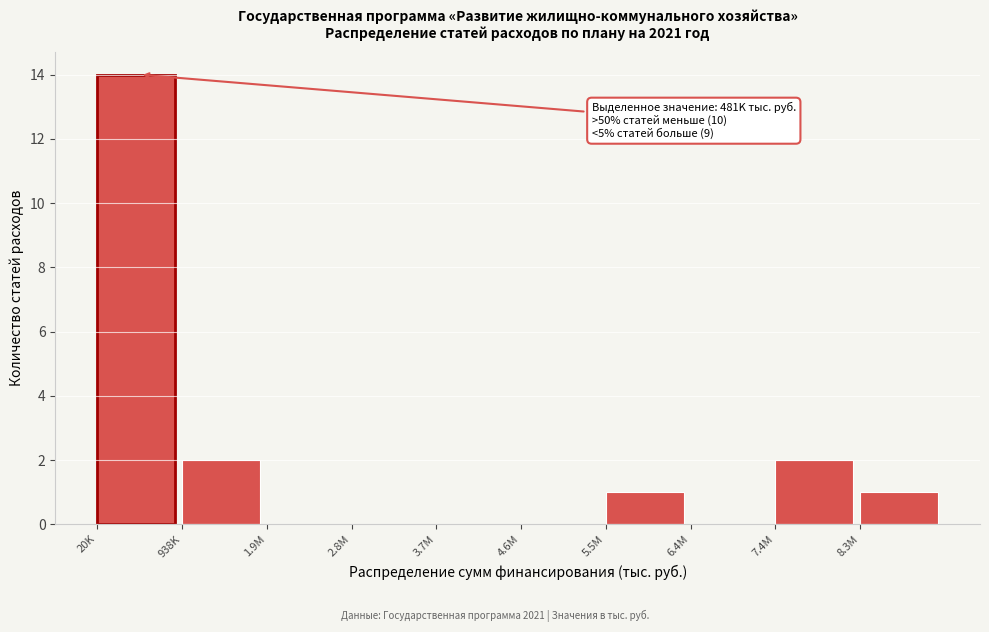

Reading left to right, extract all data points from this chart.

20K=14	938K=2	1.9M=0	2.8M=0	3.7M=0	4.6M=0	5.5M=1	6.4M=0	7.4M=2	8.3M=1